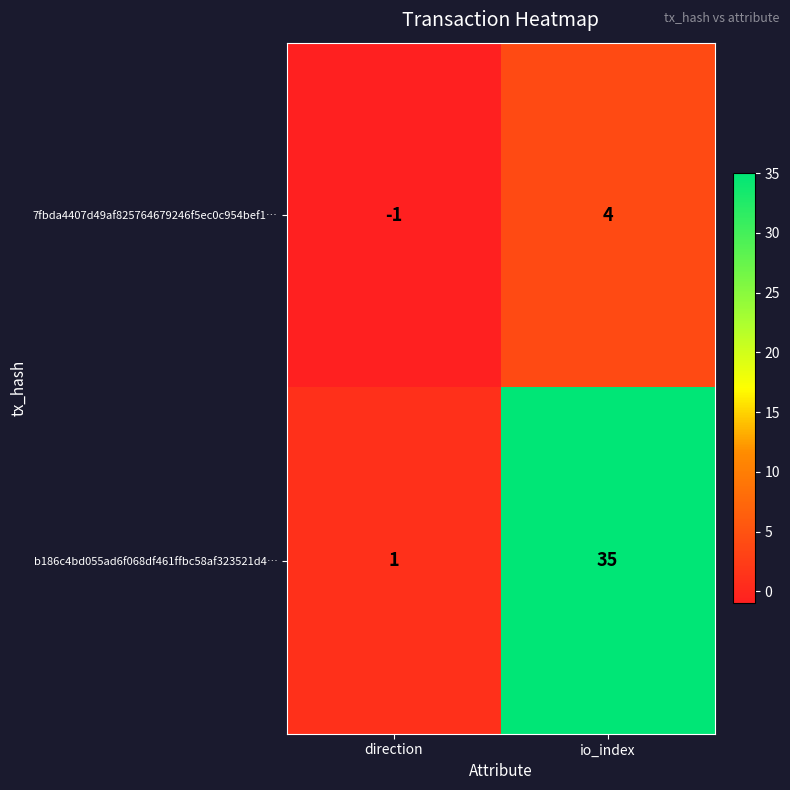

Which series has the largest range (max minus min)?

b186c4bd055ad6f068df461ffbc58af323521d4…